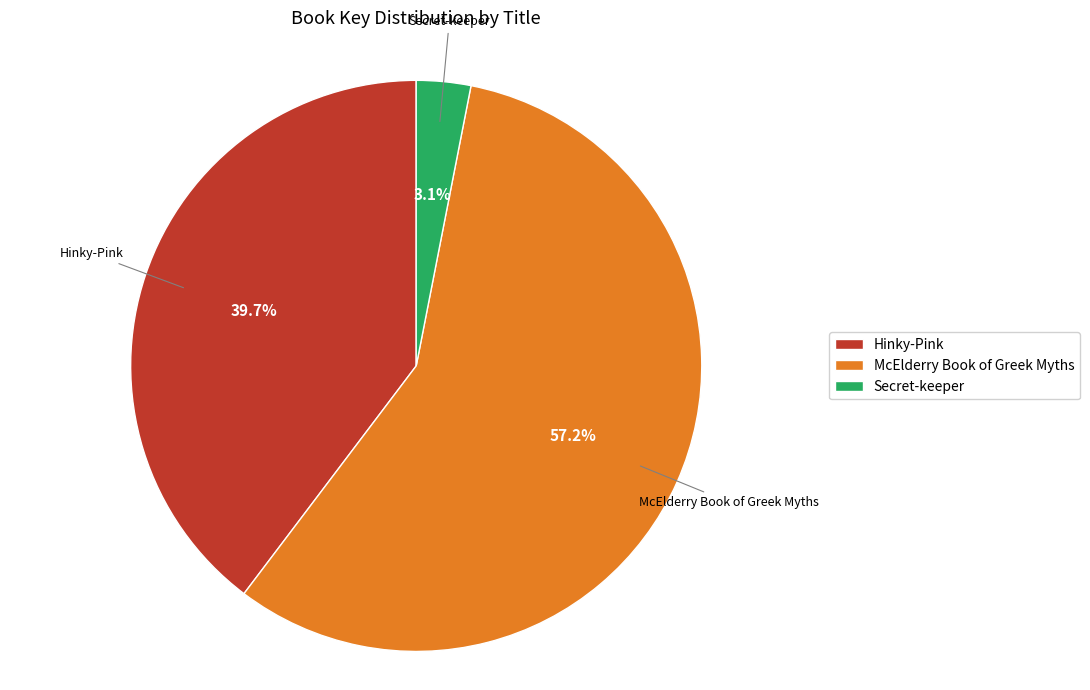

Is the sum of Hinky-Pink and Secret-keeper greater than half?

No